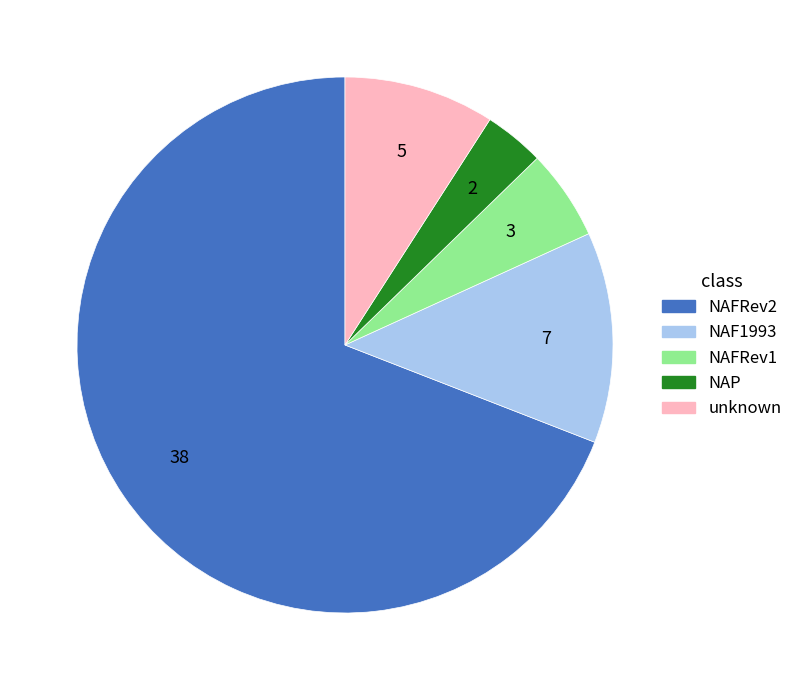

Which slice represents more than half of the pie?

NAFRev2